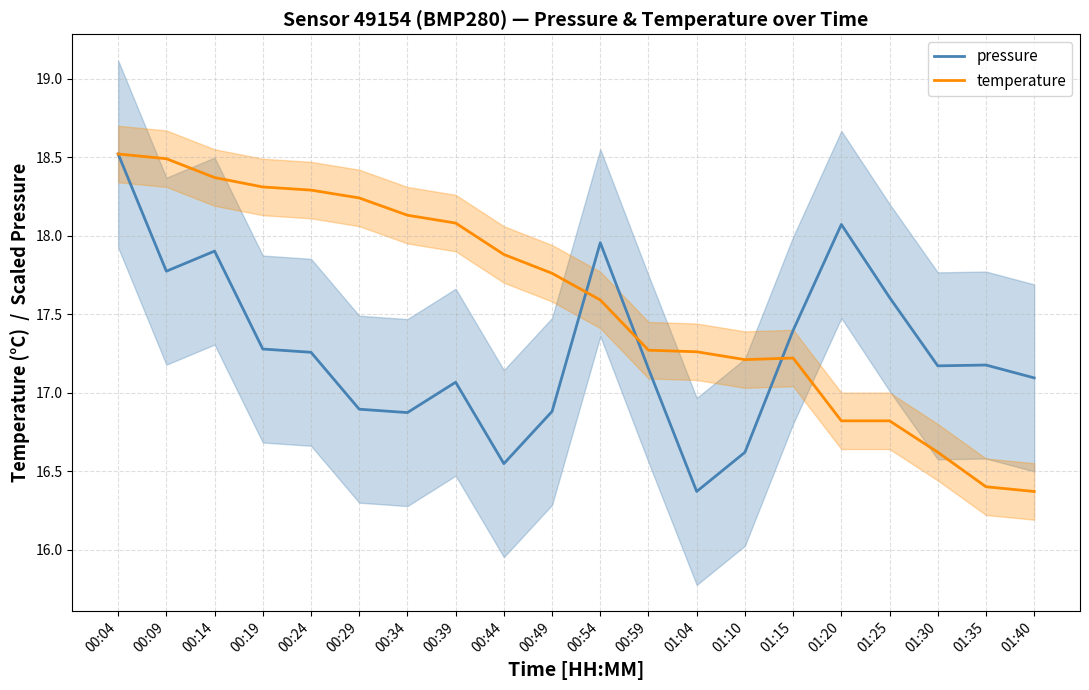

What is the value of the pressure point at the 2nd from the left?

17.8